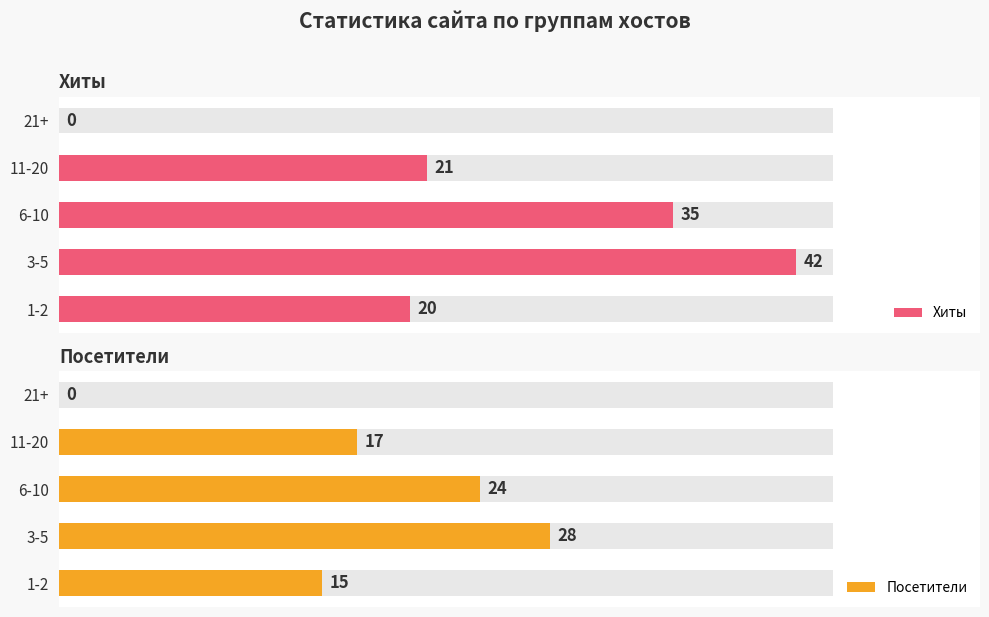

The value of Хиты at 1-2 is 13. True or false?

False